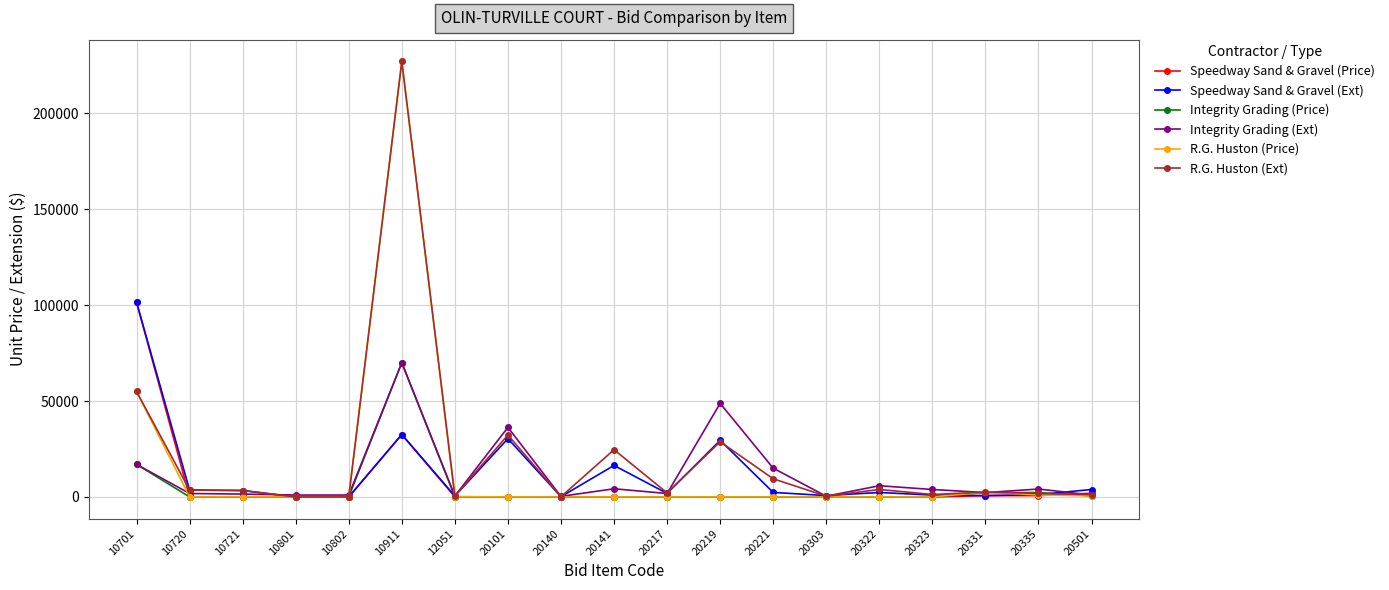

What is the value of the Speedway Sand & Gravel (Ext) point at the 10th from the left?

16440.0